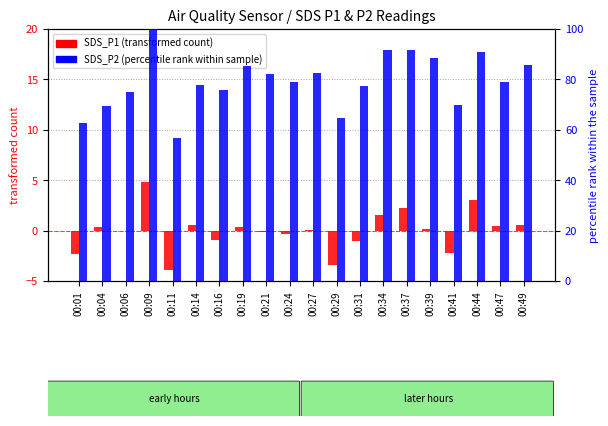

At which label is SDS_P1 (transformed) closest to 0?

00:06